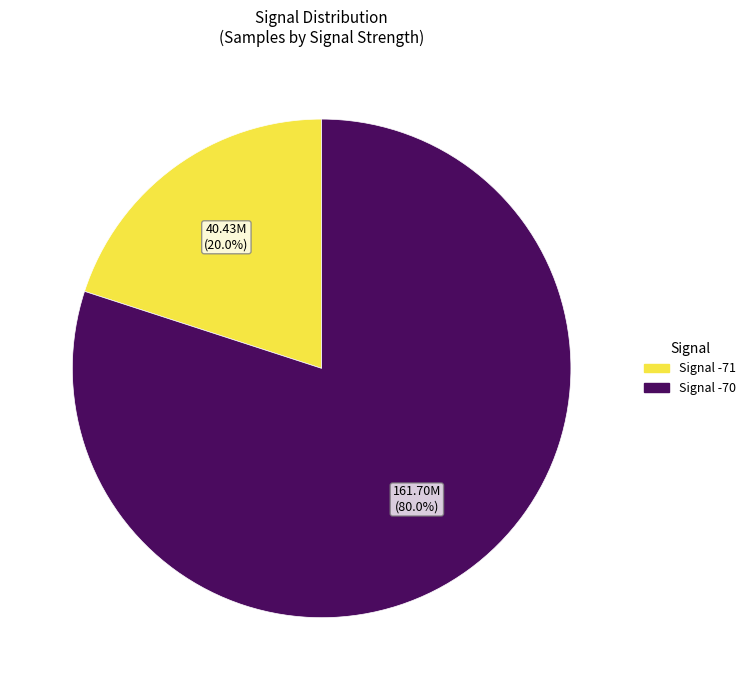

Is there any slice that represents more than half of the pie?

Yes